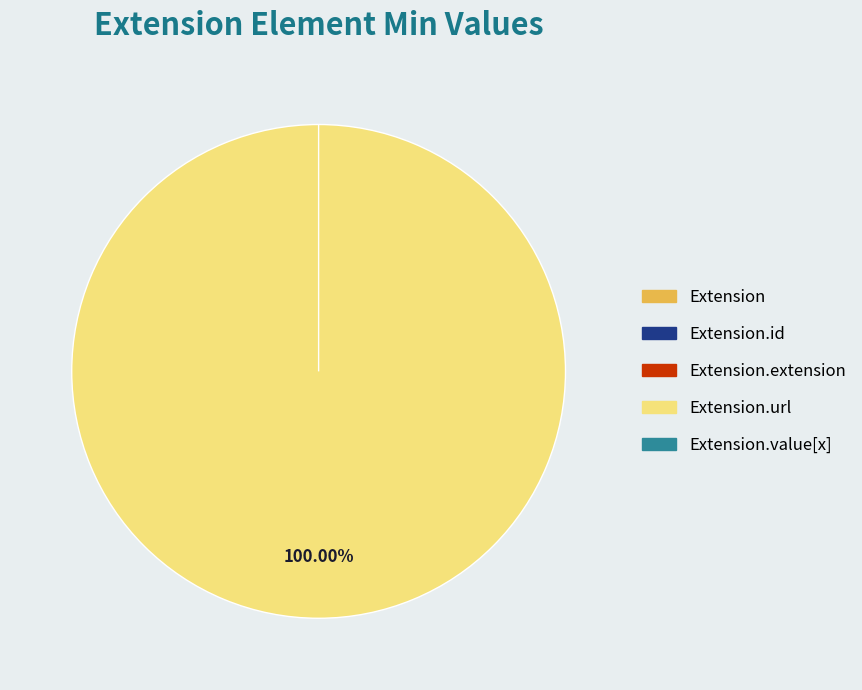

Count the number of slices in the pie.

5